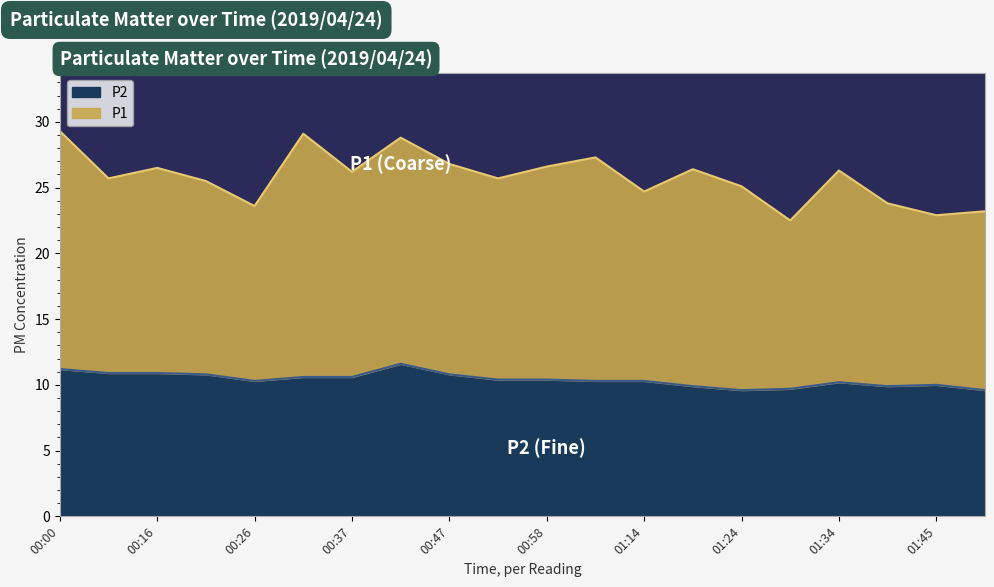

Rank the categories by value from highest to lowest.

00:42, 00:00, 00:05, 00:16, 00:21, 00:47, 00:32, 00:37, 00:52, 00:58, 00:26, 01:08, 01:14, 01:34, 01:45, 01:19, 01:40, 01:29, 01:24, 01:50